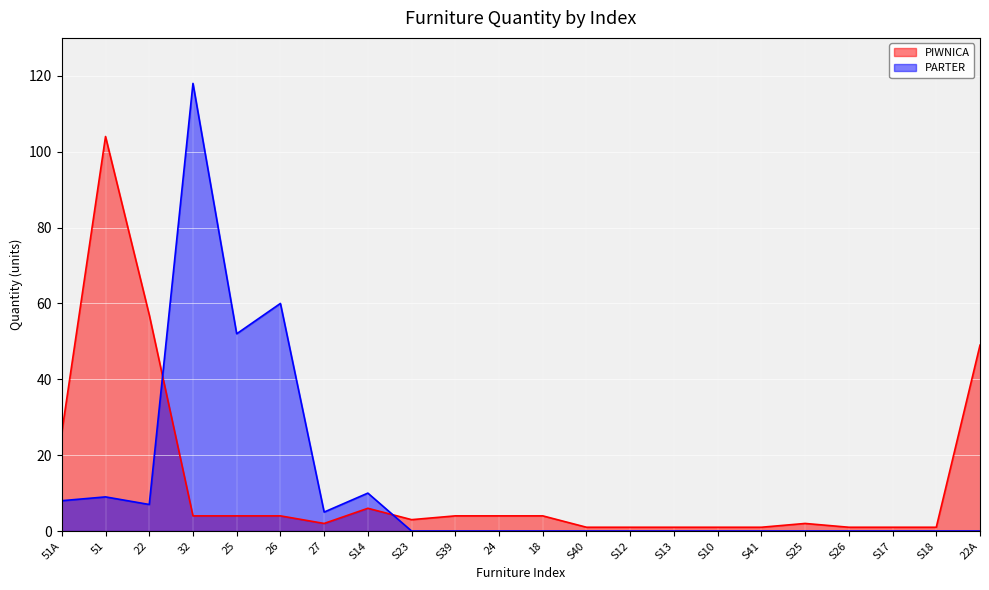

Between which two adjacent categories do PIWNICA and PARTER first intersect?

22 and 32